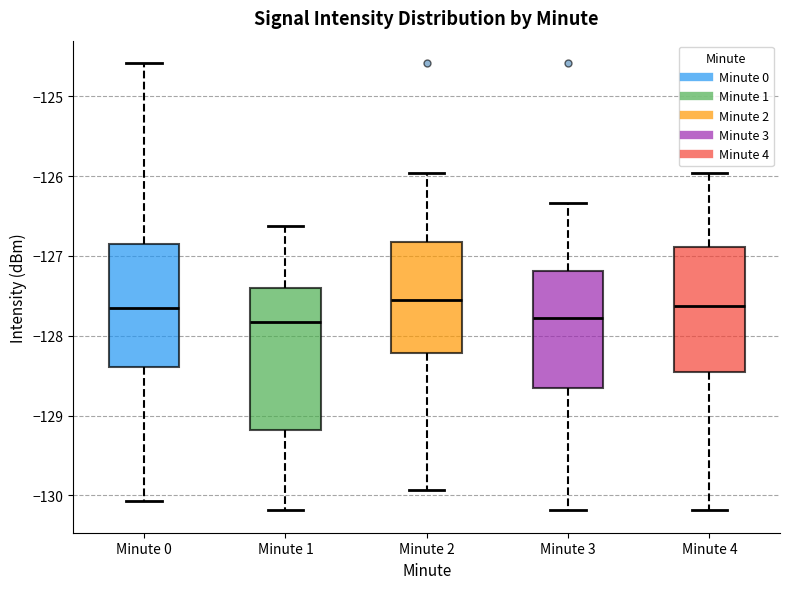

Reading left to right, transcribe this box plot: for each box, give where its median line is, the range the box spans, and where its two whiskers end, as read against the y-axis. The values are not printed on the chart, so give them approximately, as read against the axis.

Minute 0: median -127.7, box -128.4 to -126.9, whiskers -130.1 to -124.6
Minute 1: median -127.8, box -129.2 to -127.4, whiskers -130.2 to -126.6
Minute 2: median -127.5, box -128.2 to -126.8, whiskers -129.9 to -126.0
Minute 3: median -127.8, box -128.7 to -127.2, whiskers -130.2 to -126.3
Minute 4: median -127.6, box -128.5 to -126.9, whiskers -130.2 to -126.0